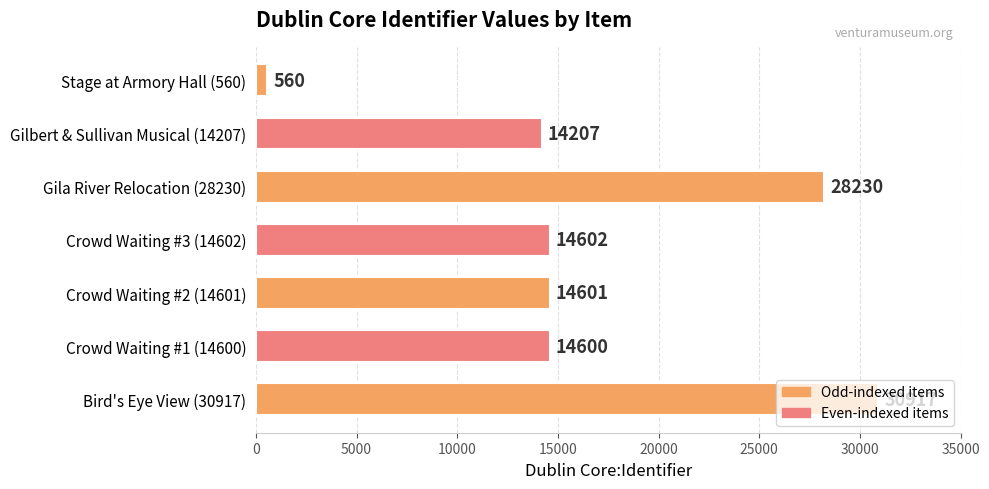

The chart shows a value of 28230 at Gila River Relocation (28230). True or false?

True